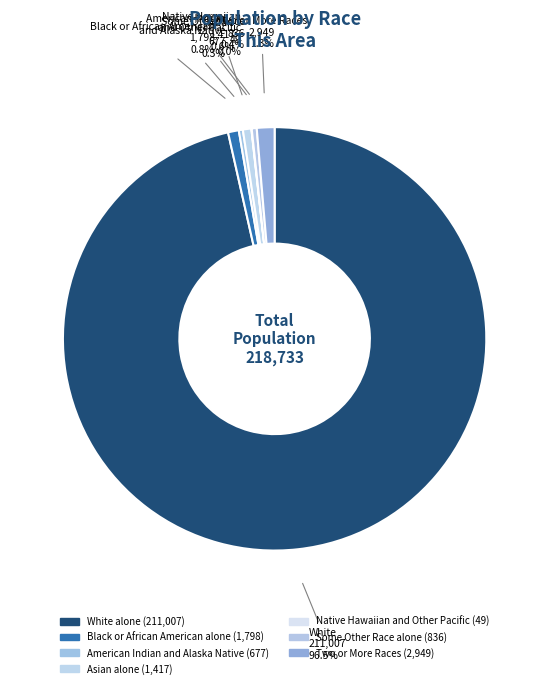

To the nearest percent, what is the combined percentage of Some Other Race alone and White alone?

97%